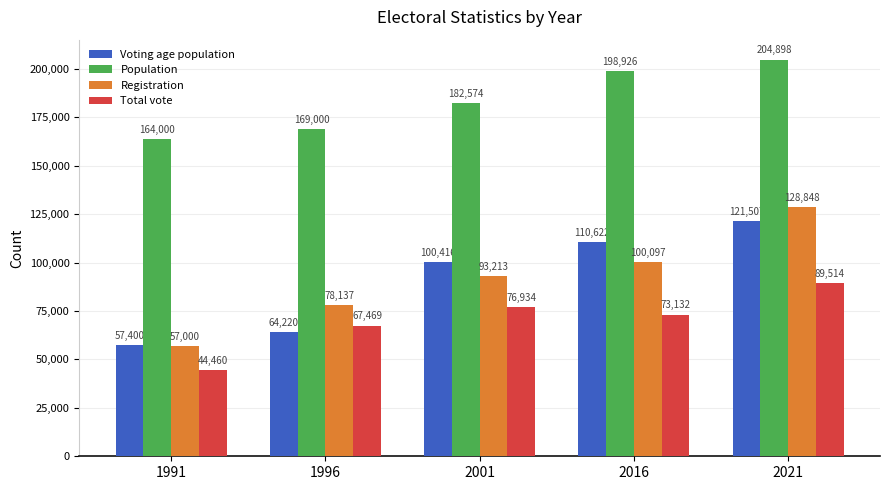

What is the difference between the maximum and minimum values in the Population series?

40898